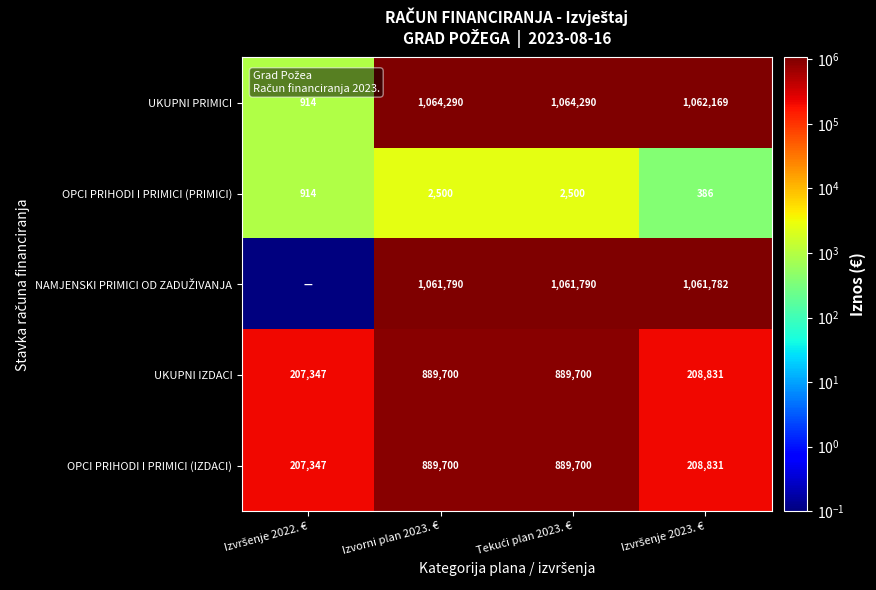

True or false: UKUPNI IZDACI has a value of 889700.0 at Izvorni plan 2023. €.

True